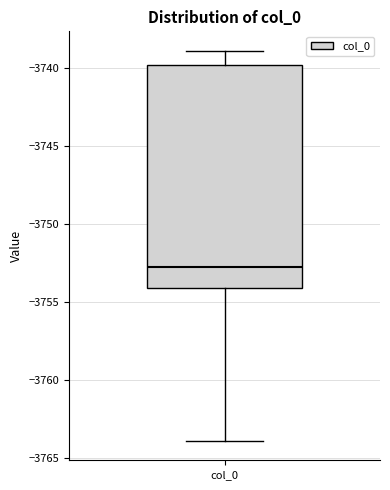

Where does the lower whisker of the box for col_0 end on the y-axis? The values are not printed on the chart, so give them approximately, as read against the axis.

-3764